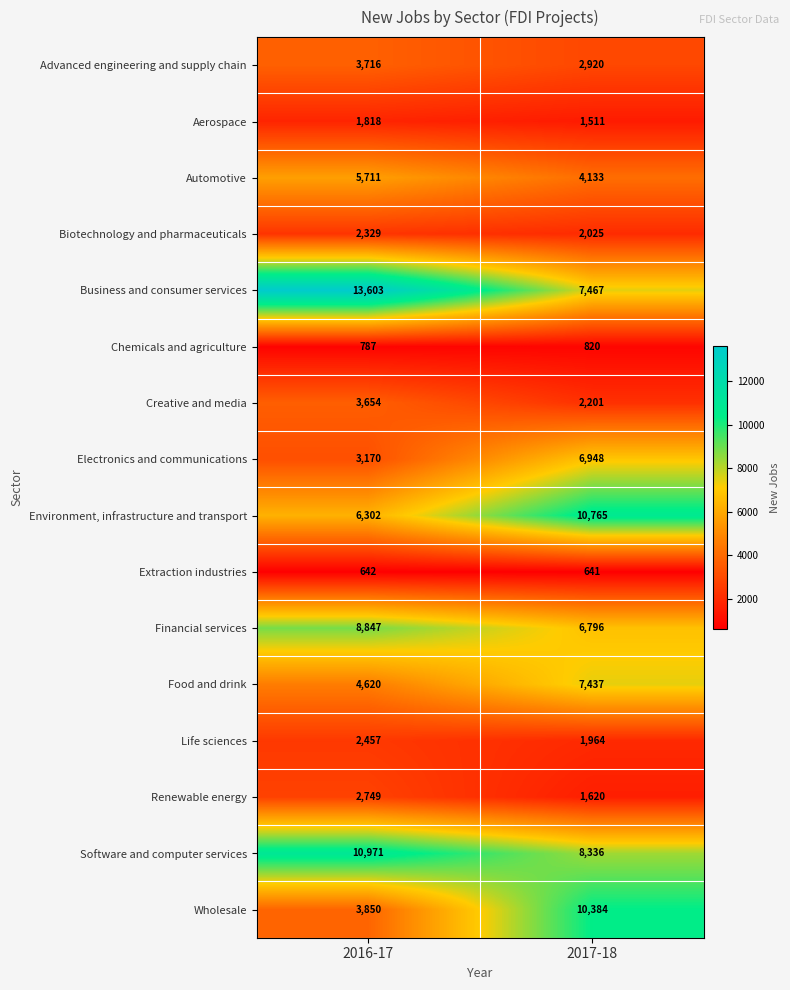

Is it true that Biotechnology and pharmaceuticals equals 2025 at 2017-18?

True